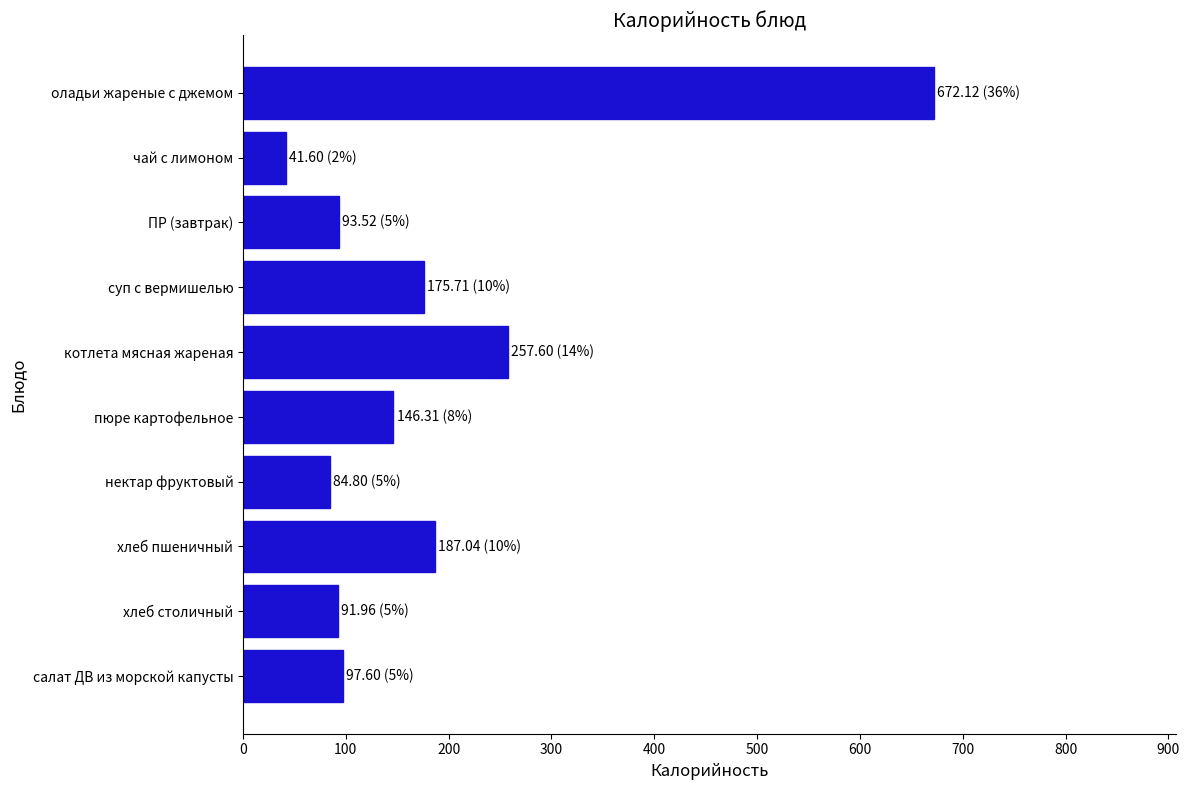

Is it true that the value at оладьи жареные с джемом is 672.1?

True